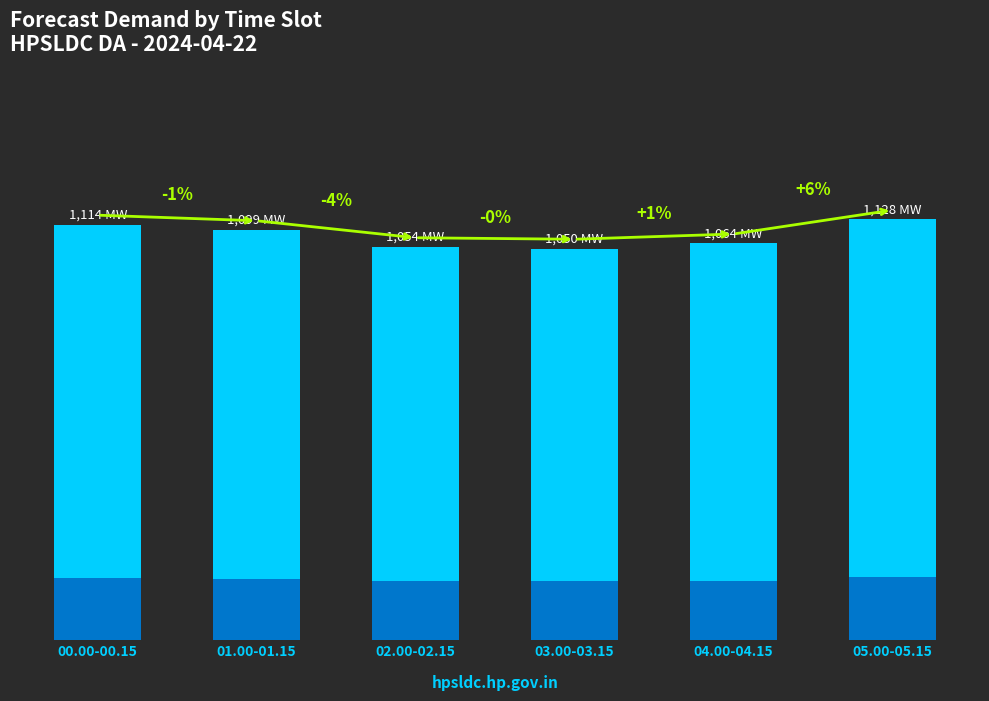

What is the smallest value displayed?

1049.5